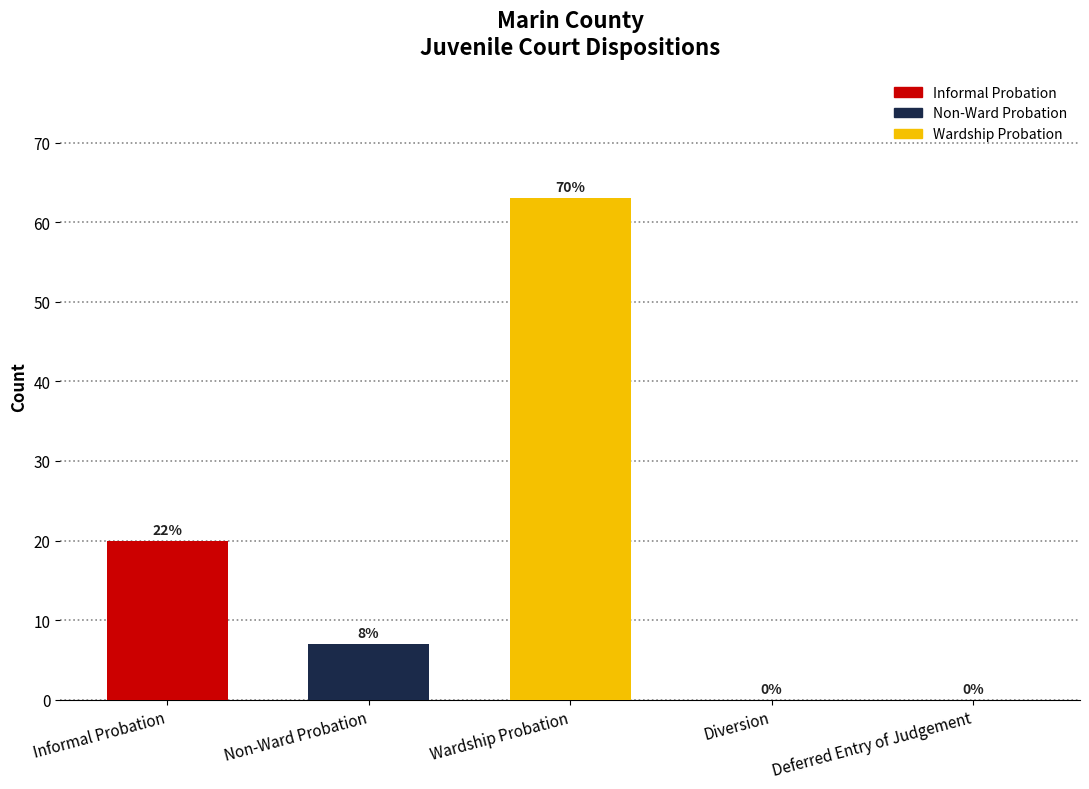

Reading left to right, transcribe all the data shown in this chart.

20	7	63	0	0